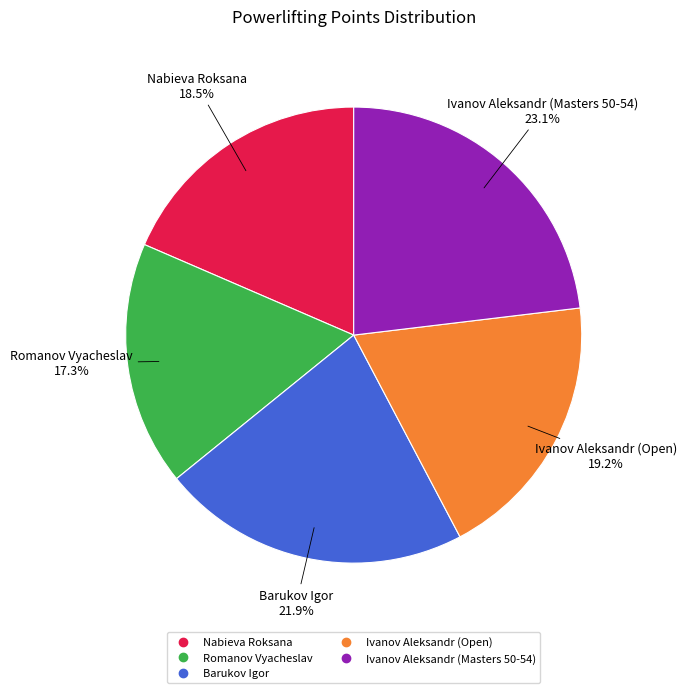

Approximately how many times larger is the value at Ivanov Aleksandr (Open) compared to Barukov Igor?

0.9